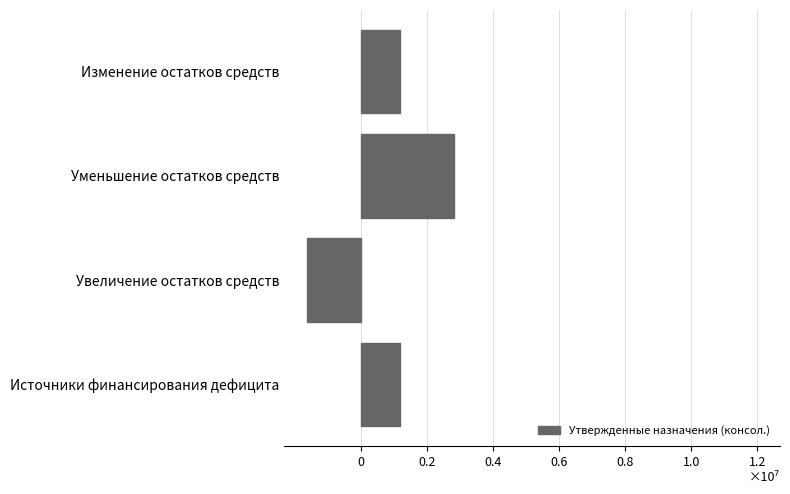

Are the bars horizontal?

Yes